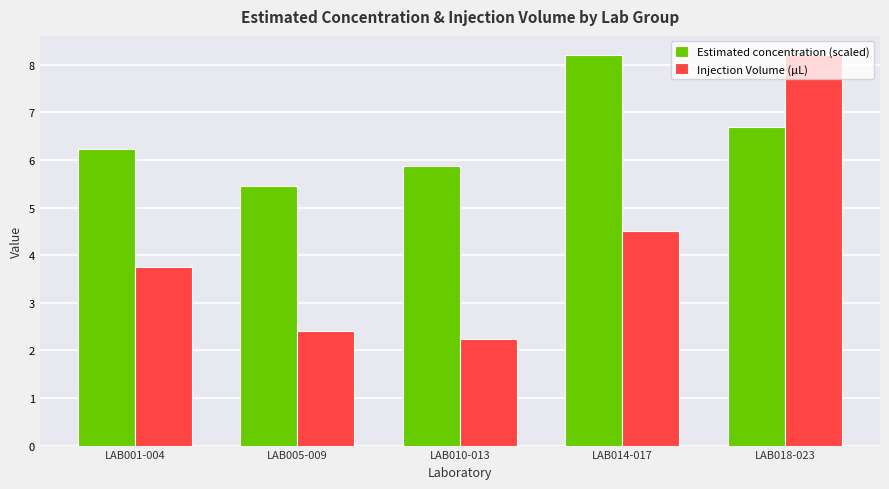

What is the difference between the highest and lowest values at LAB001-004?

2.5